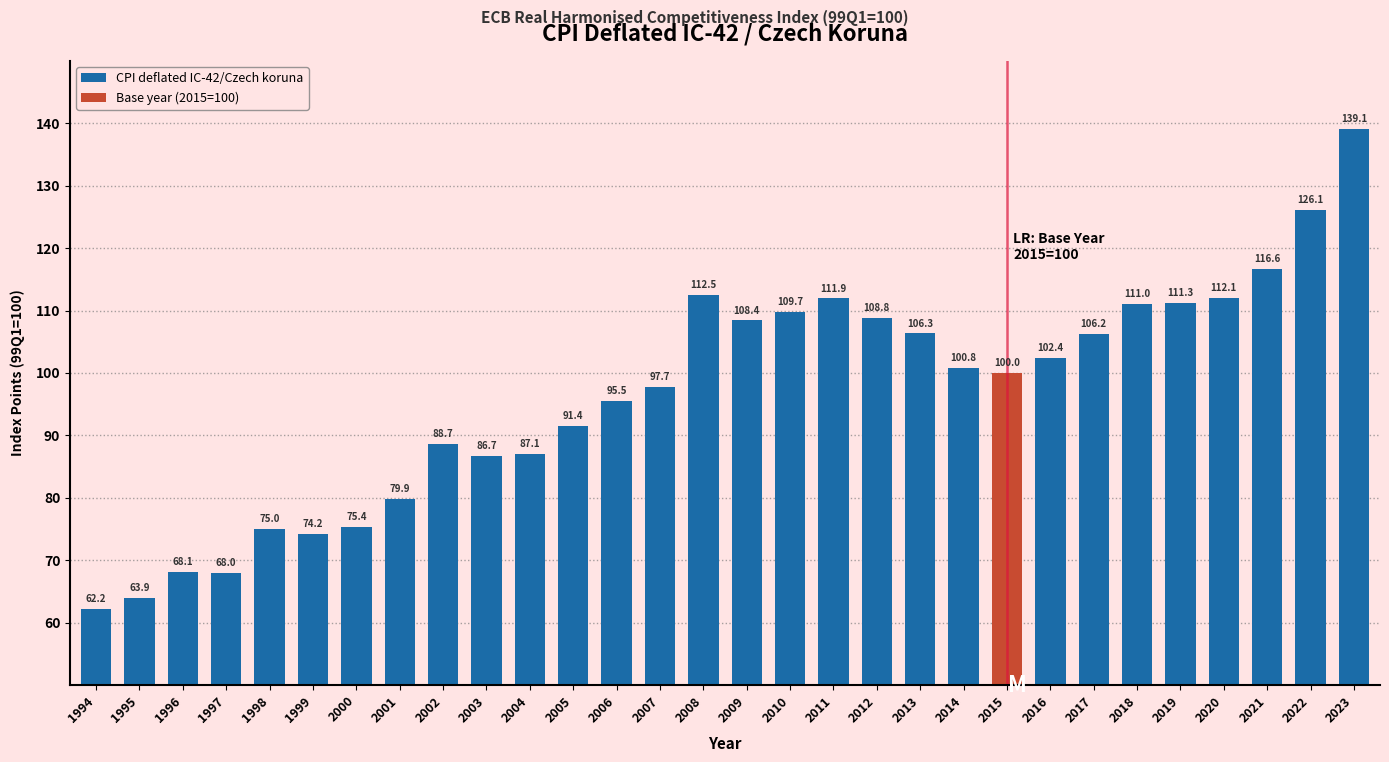

True or false: CPI deflated IC-42/Czech koruna has a value of 155.6 at 2003.

False